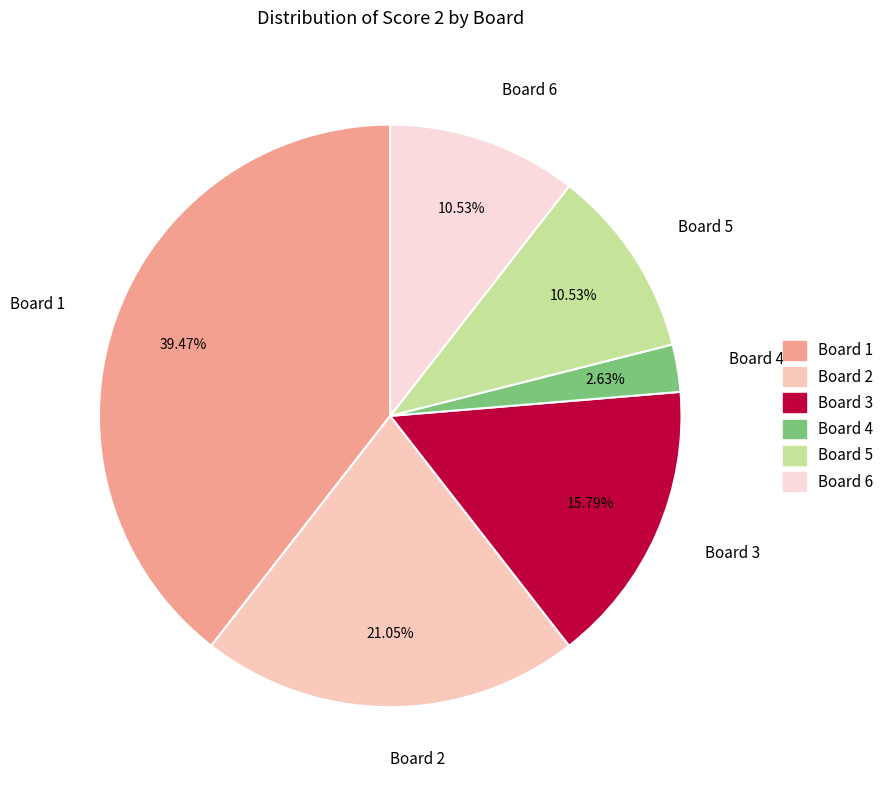

Is it true that Board 5 is 16% of the pie?

False